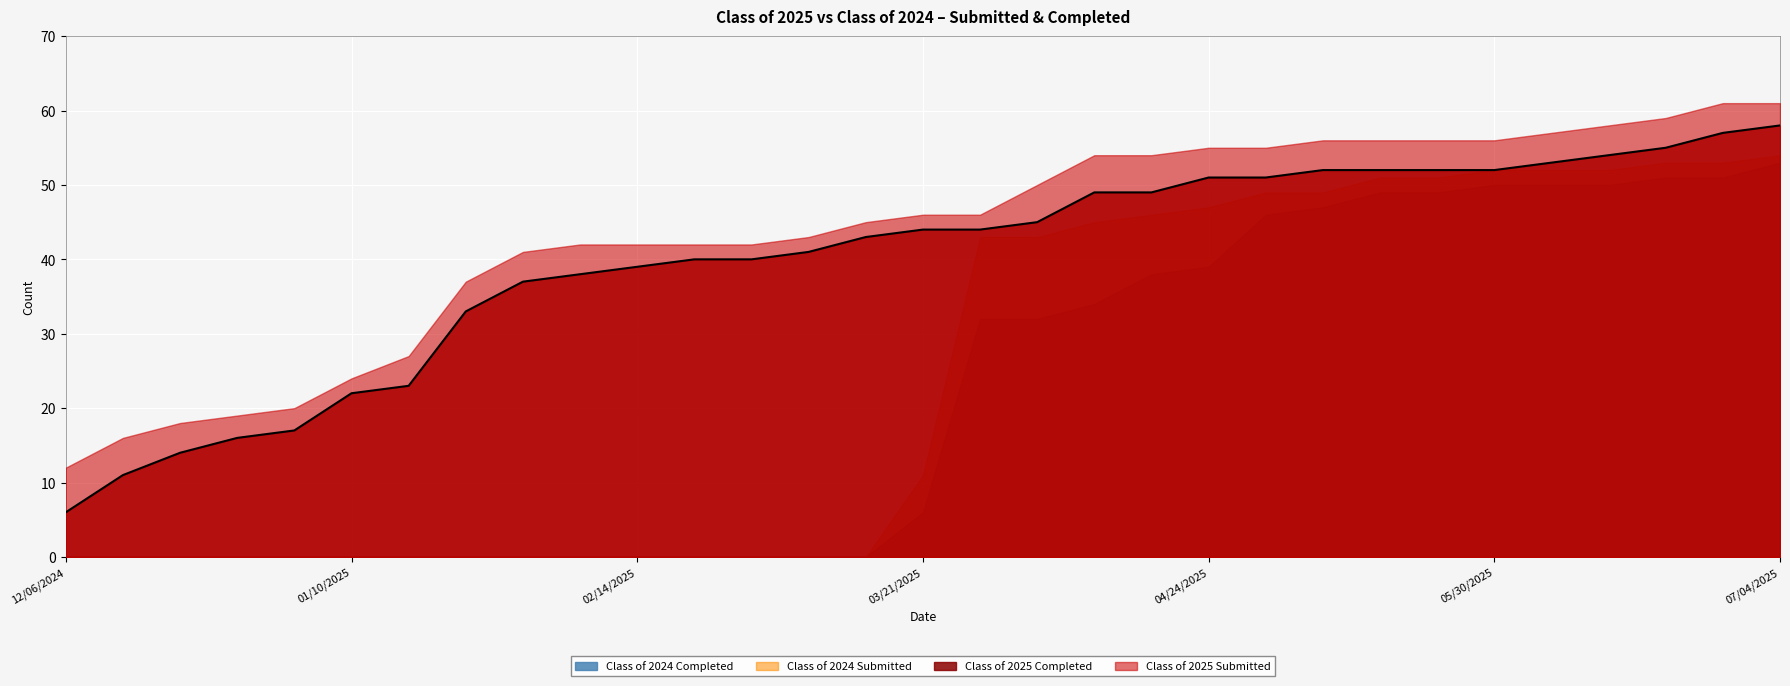

At which category is the sum across all series the highest?

07/04/2025